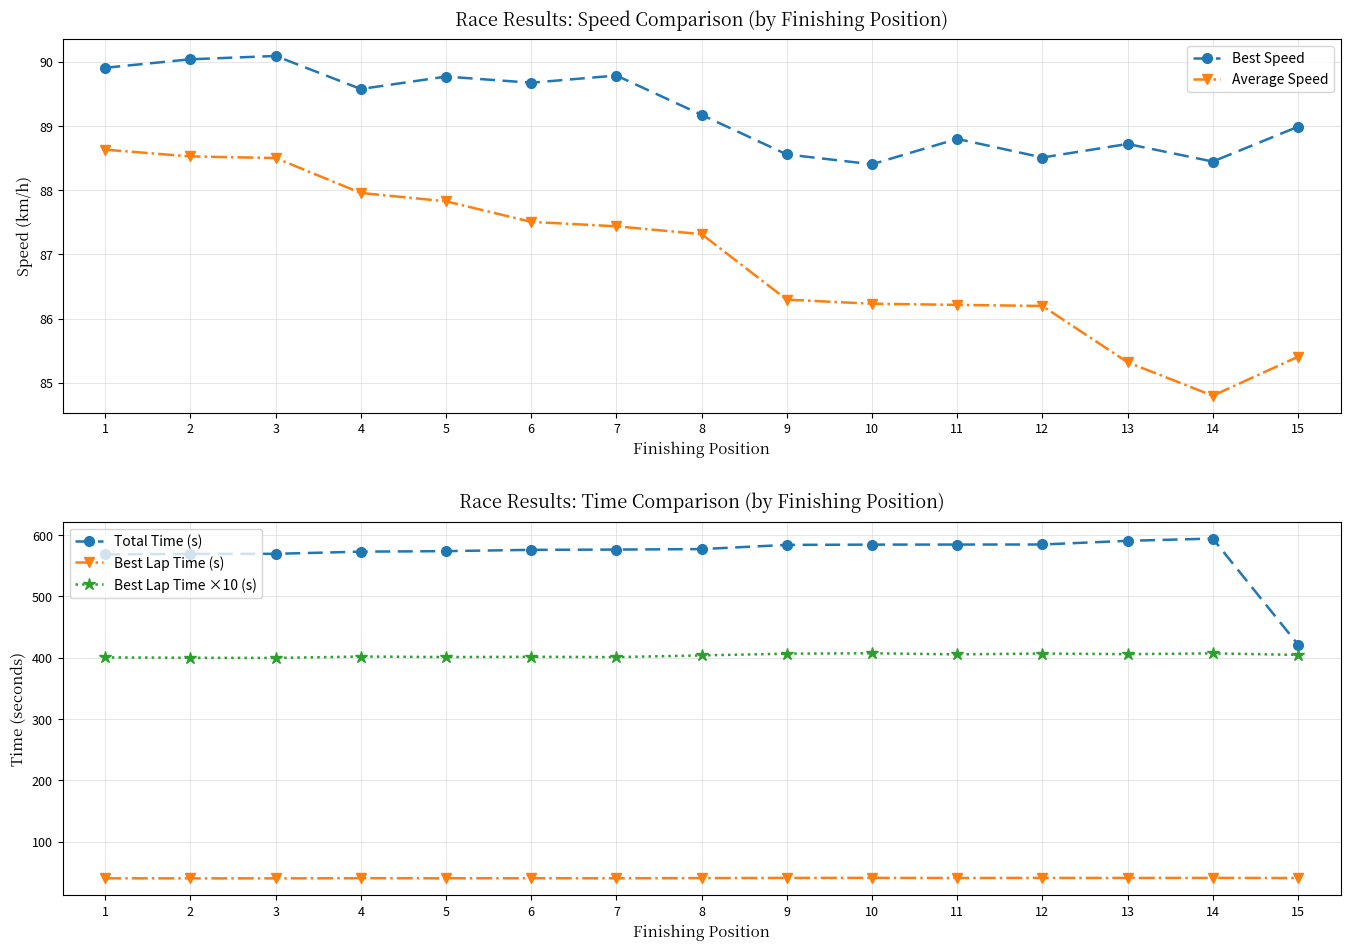

True or false: Best Lap Time ×10 (s) has a value of 533.7 at 4.

False